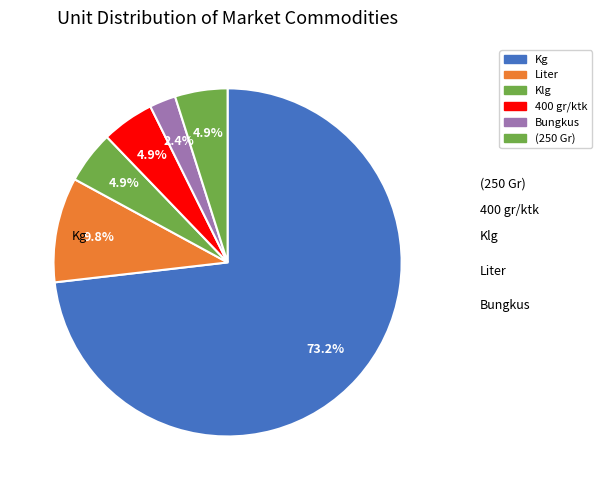

How many segments does this pie chart have?

6